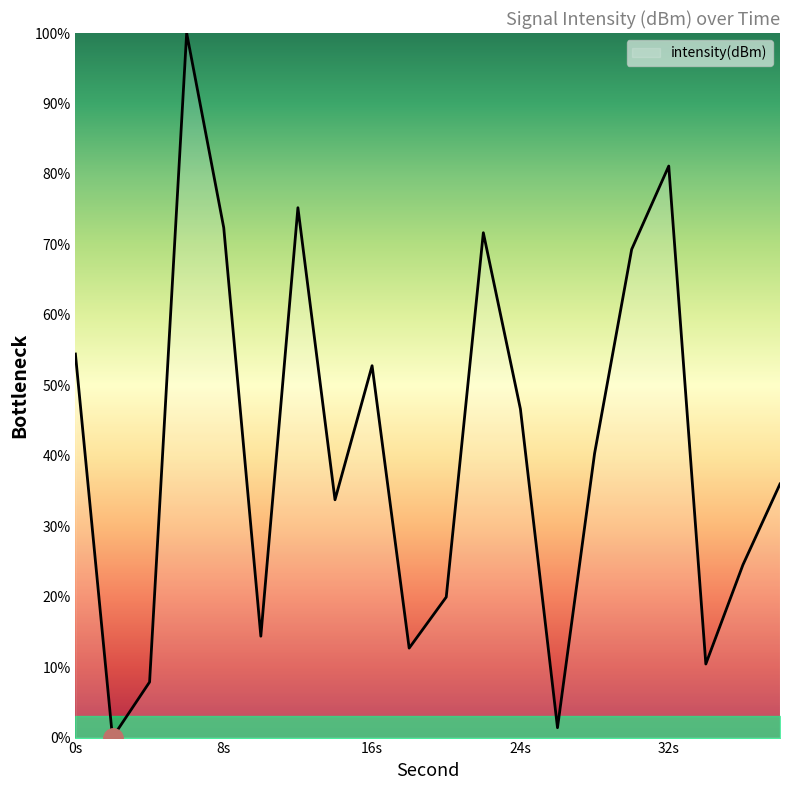

What is the maximum value shown in the chart?

100.0